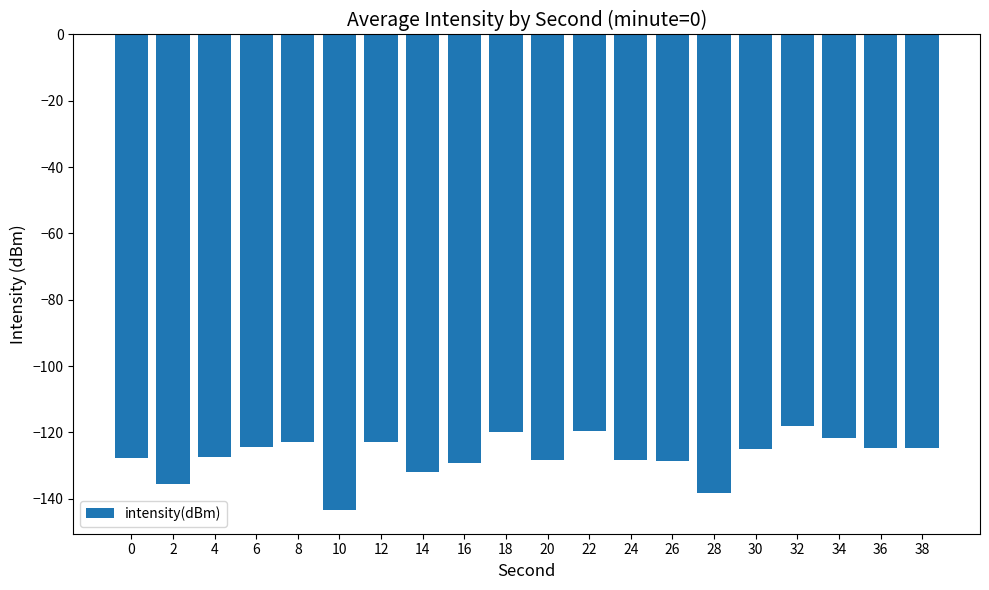

What is the sum of the values at 2 and 20?

-264.0